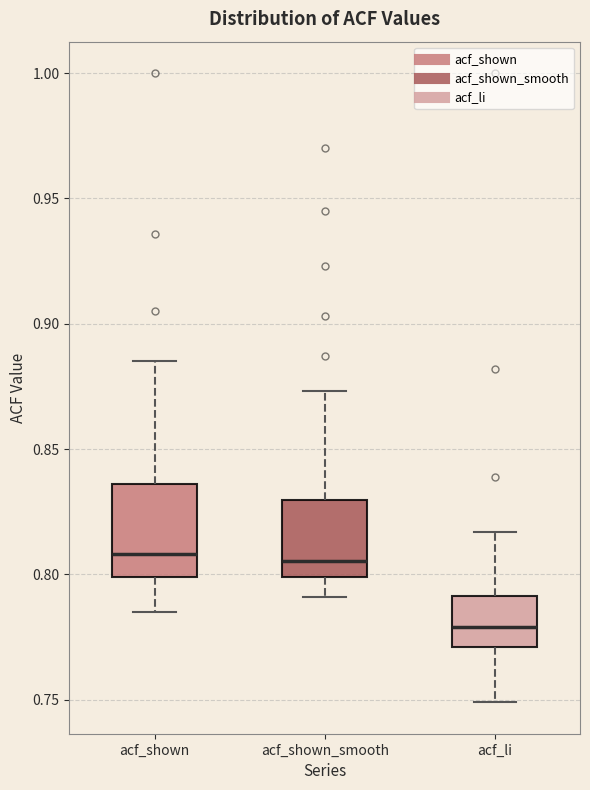

Reading left to right, transcribe this box plot: for each box, give where its median line is, the range the box spans, and where its two whiskers end, as read against the y-axis. The values are not printed on the chart, so give them approximately, as read against the axis.

acf_shown: median 0.810, box 0.800 to 0.835, whiskers 0.785 to 0.885
acf_shown_smooth: median 0.805, box 0.800 to 0.830, whiskers 0.790 to 0.875
acf_li: median 0.780, box 0.770 to 0.790, whiskers 0.750 to 0.815